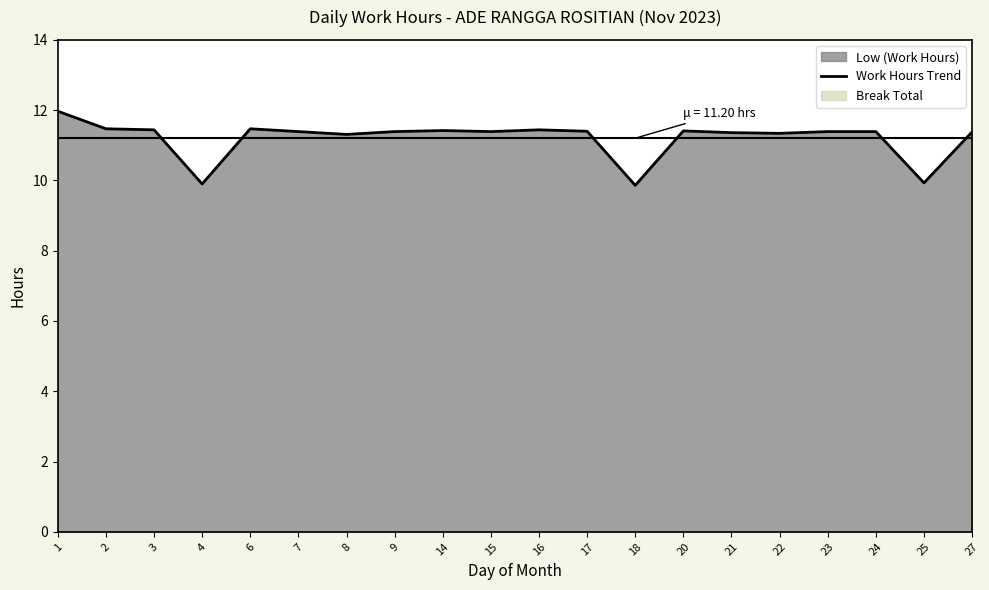

At which category does the data reach its first local valley?

4